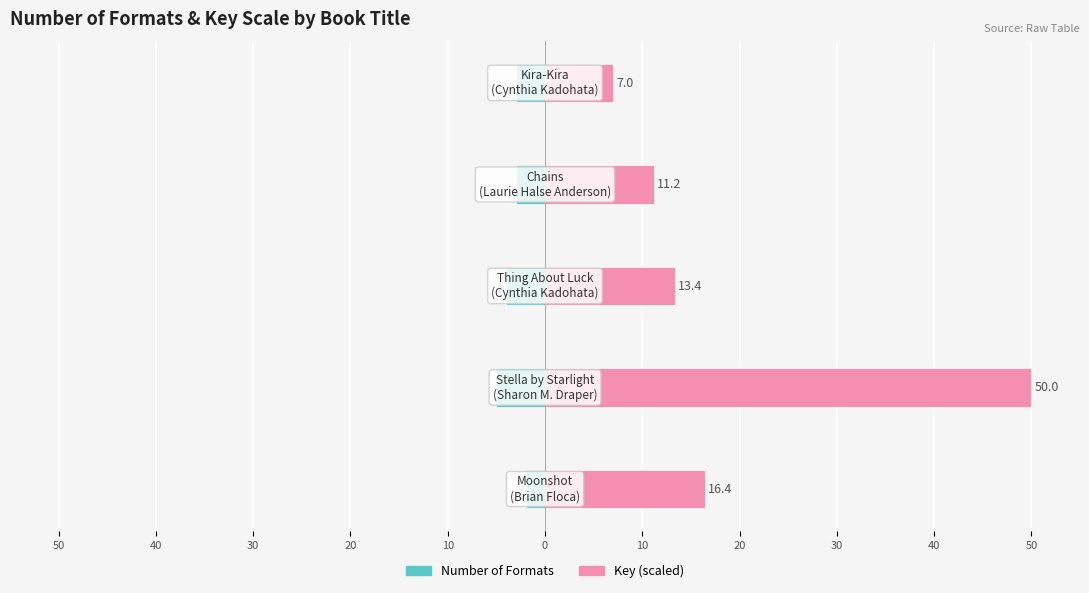

Does the chart contain stacked bars?

No